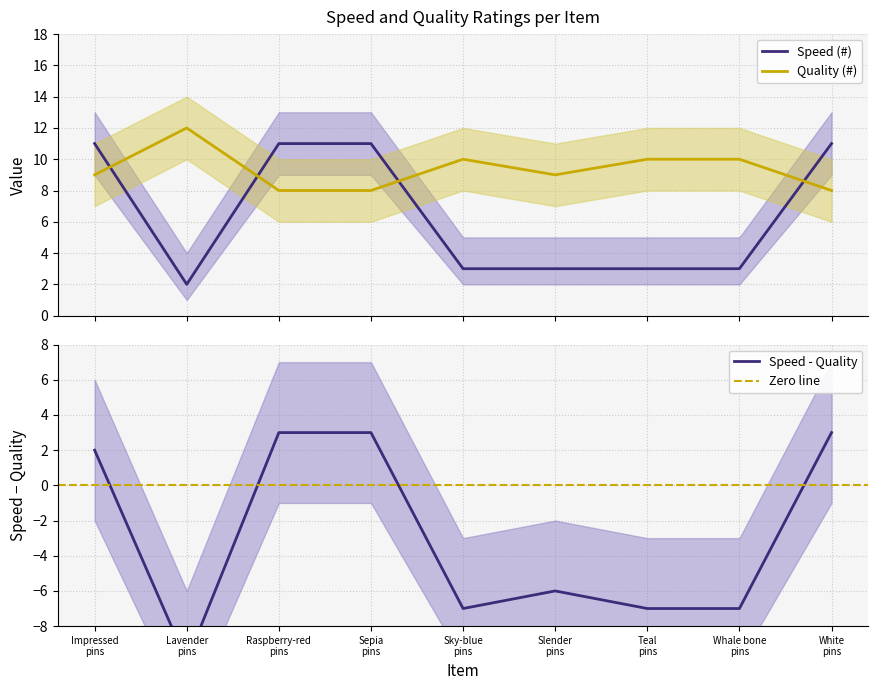

Where is the first local minimum for Speed (#)?

Lavender pins